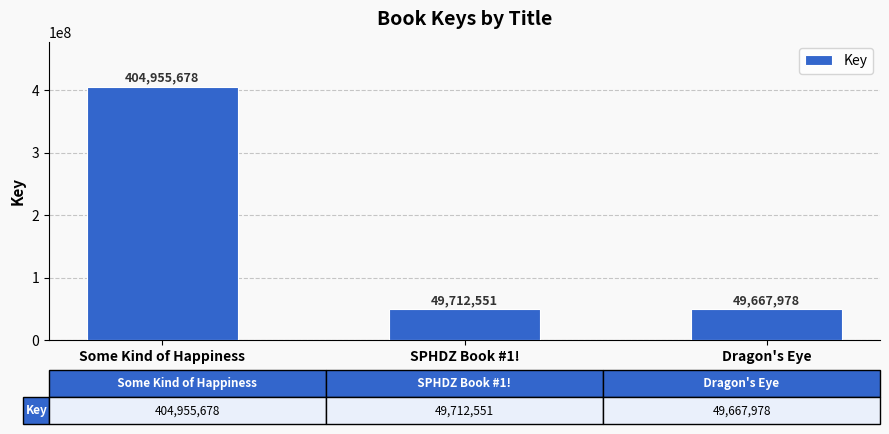

Which category has the highest value across all series?

Some Kind of Happiness